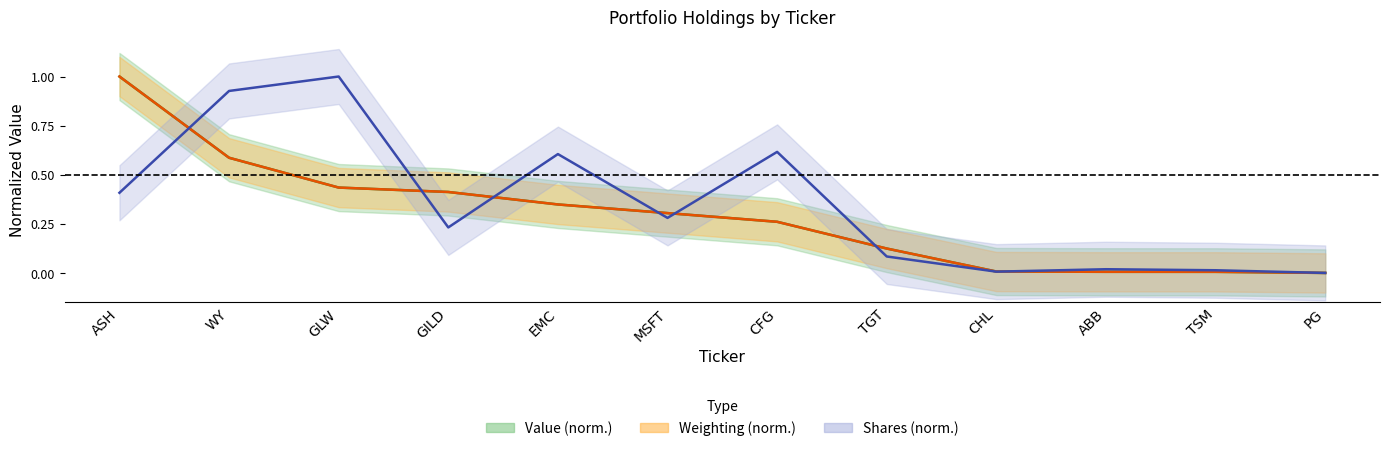

How many lines are shown in the chart?

3